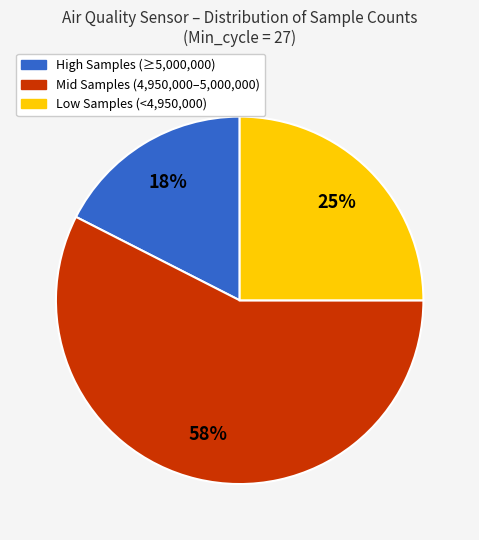

To the nearest percent, what is the difference between the largest and smallest slice percentages?

40%